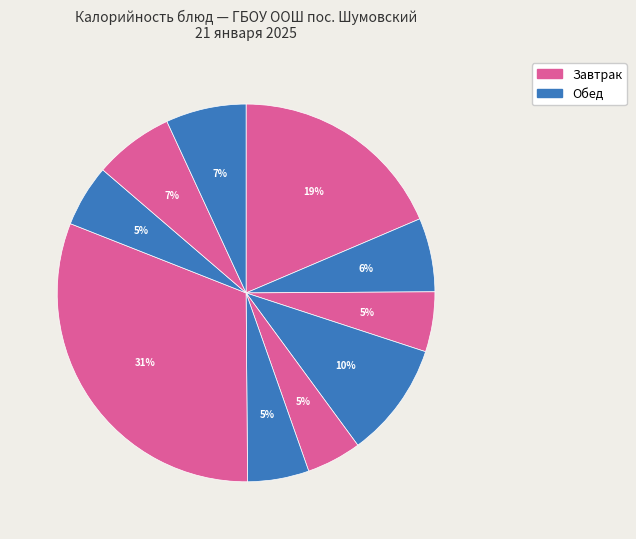

Which slice is the smallest?

Винегрет овощной